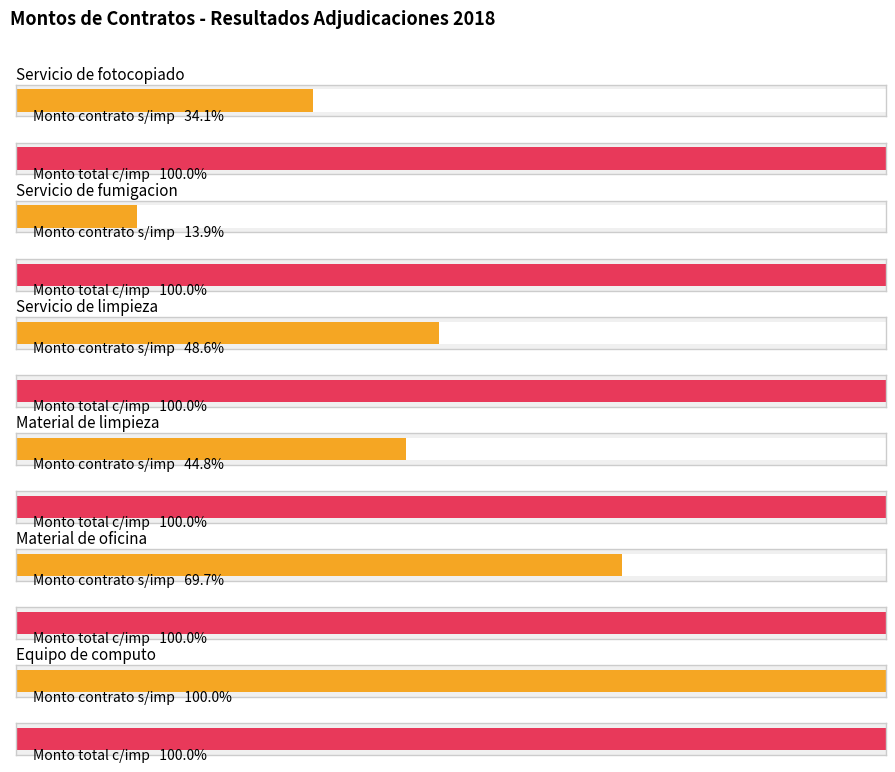

What is the label of the 1st bar from the left?

Servicio de fotocopiado